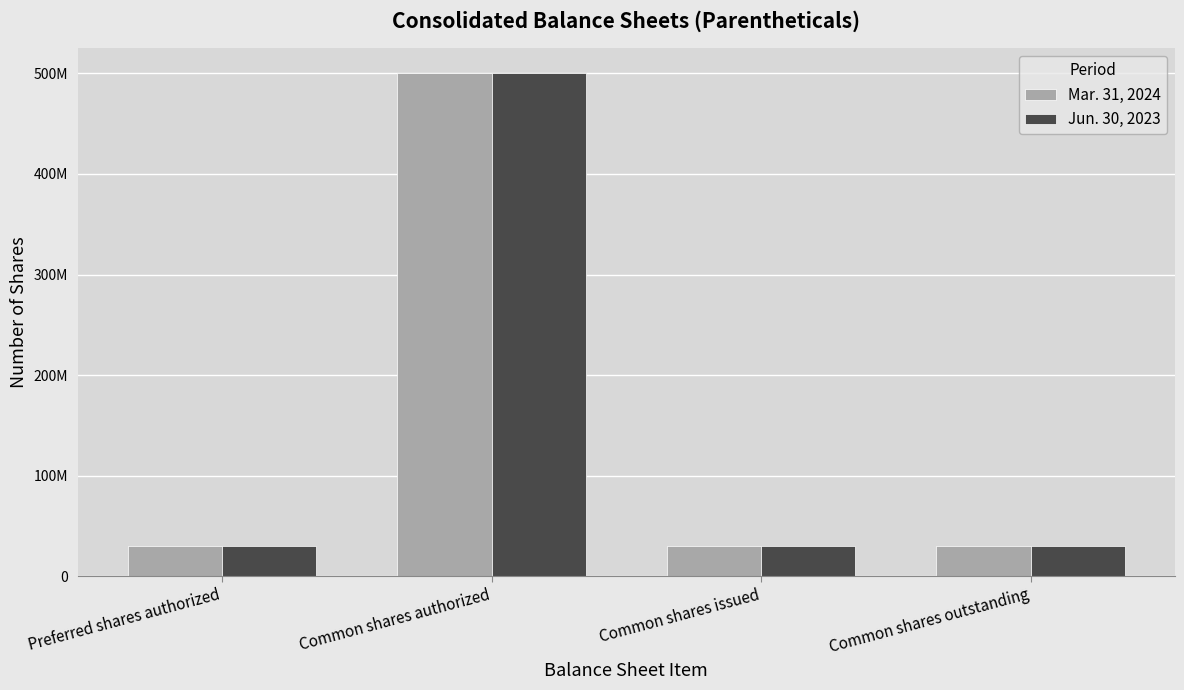

Reading right to left, transcribe all the data shown in this chart.

Mar. 31, 2024: Common shares outstanding=30005016	Common shares issued=30005016	Common shares authorized=500000000	Preferred shares authorized=30000000
Jun. 30, 2023: Common shares outstanding=30005008	Common shares issued=30005008	Common shares authorized=500000000	Preferred shares authorized=30000000